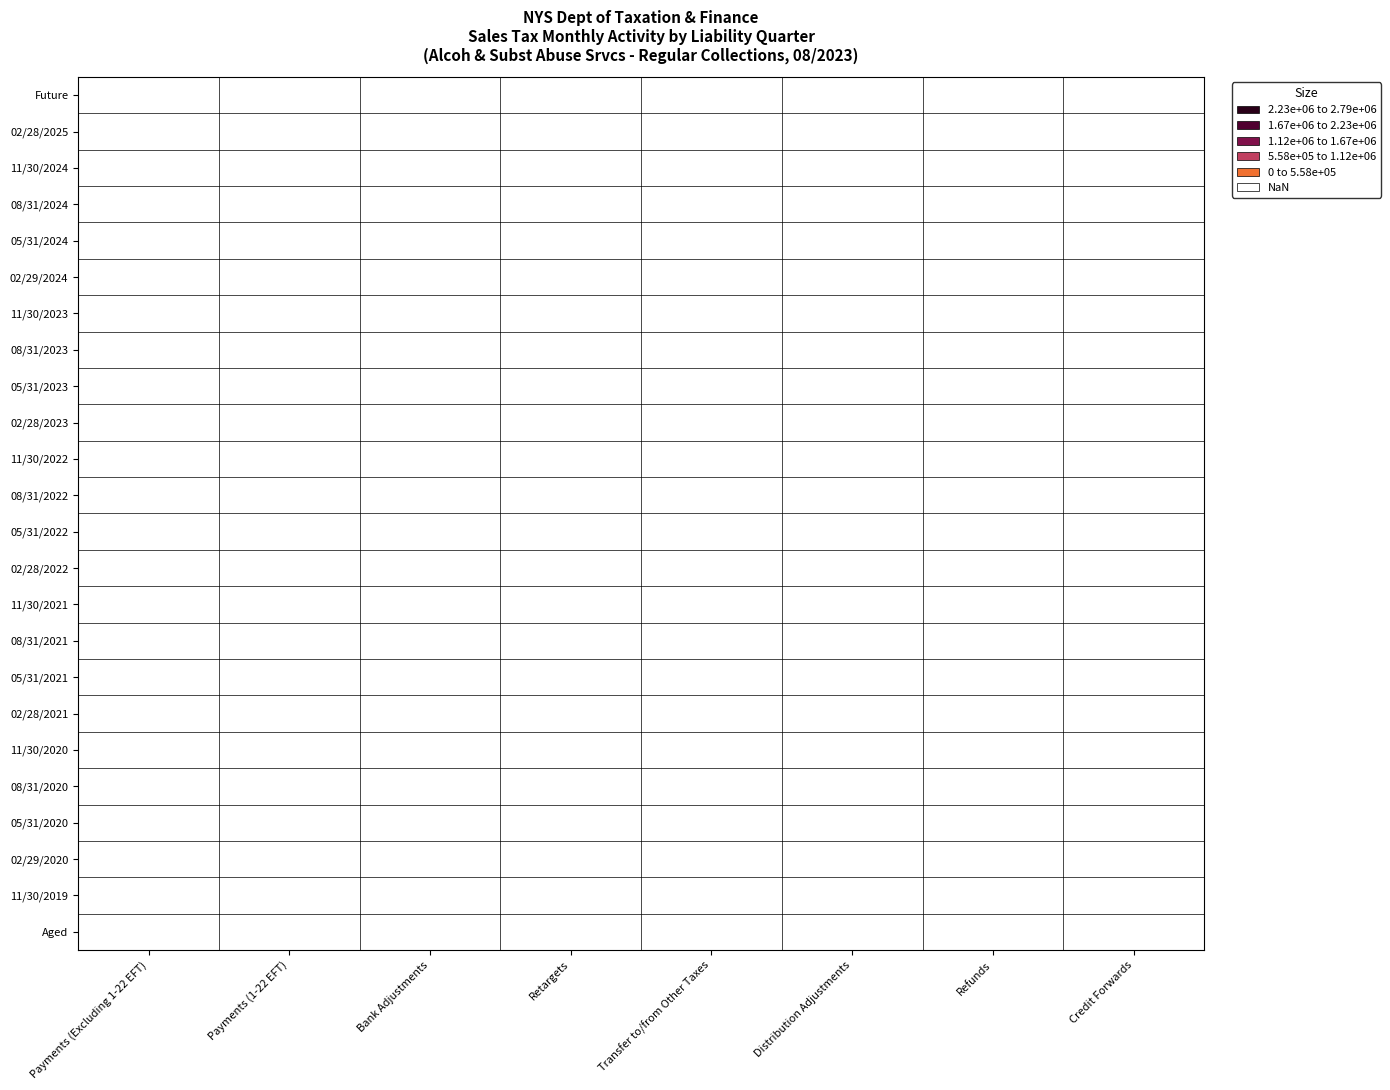

Between Retargets and Payments (1-22 EFT), which is larger?

Payments (1-22 EFT)